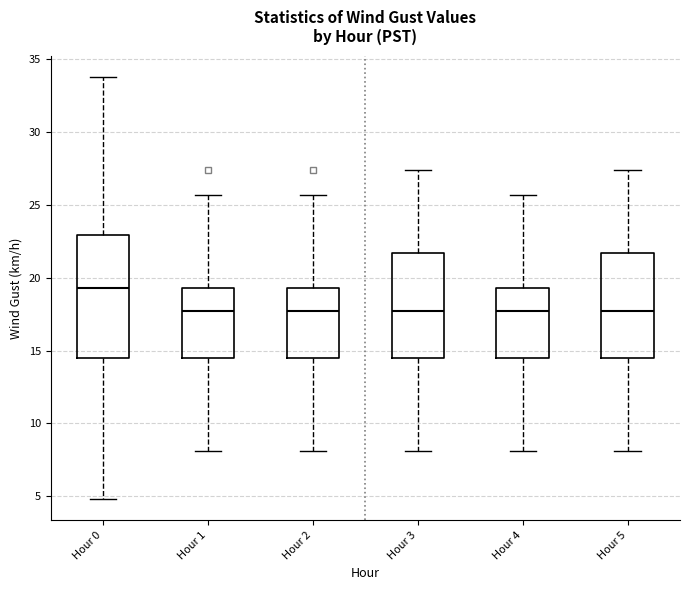

Reading left to right, read every box against the y-axis: the position of its median line, the range the box covers, and the ends of its whiskers. The values are not printed on the chart, so give them approximately, as read against the axis.

Hour 0: median 19.5, box 14.5 to 23.0, whiskers 5.0 to 34.0
Hour 1: median 17.5, box 14.5 to 19.5, whiskers 8.0 to 25.5
Hour 2: median 17.5, box 14.5 to 19.5, whiskers 8.0 to 25.5
Hour 3: median 17.5, box 14.5 to 21.5, whiskers 8.0 to 27.5
Hour 4: median 17.5, box 14.5 to 19.5, whiskers 8.0 to 25.5
Hour 5: median 17.5, box 14.5 to 21.5, whiskers 8.0 to 27.5